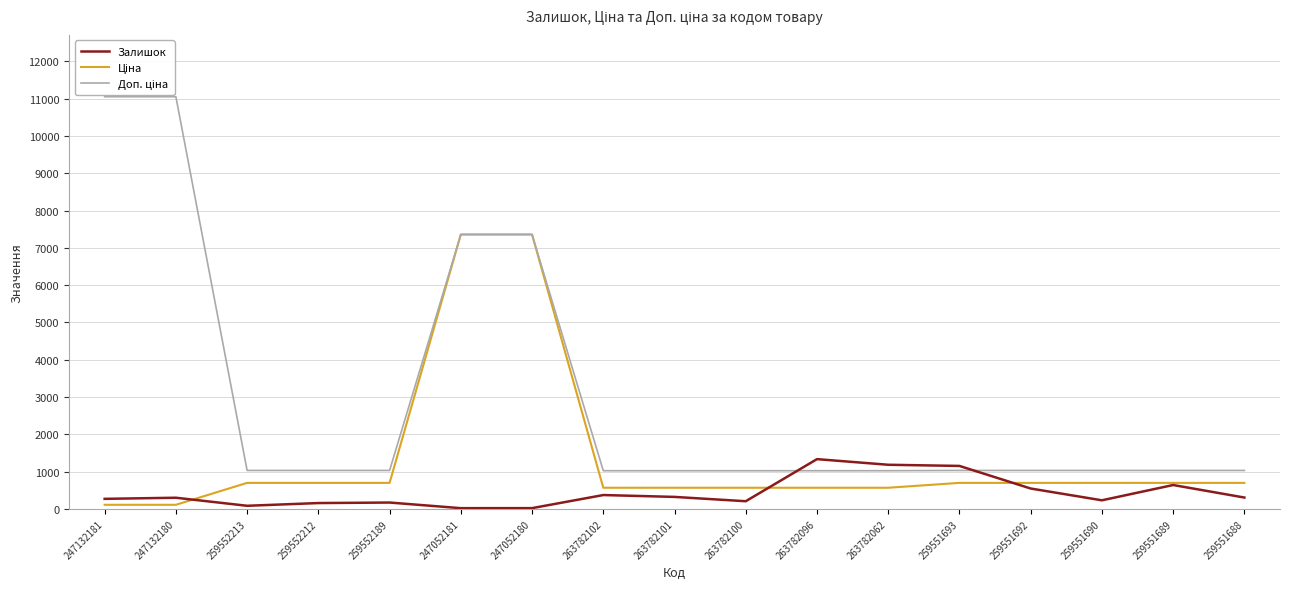

Which series has the largest total across all categories?

Доп. ціна